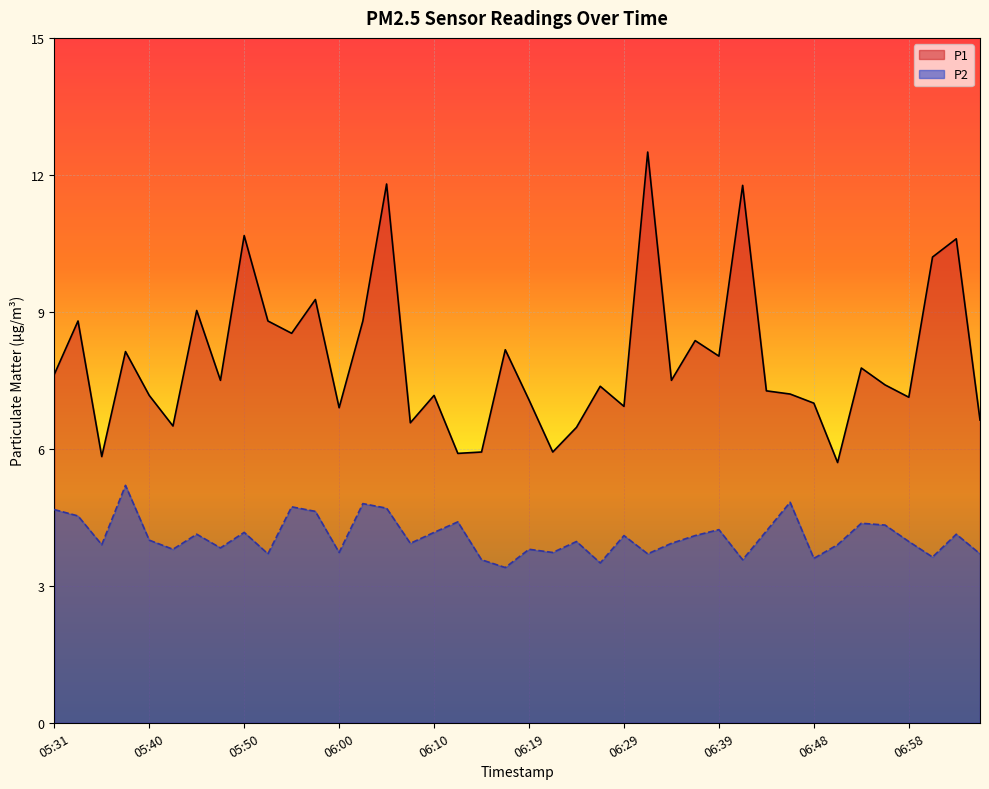

Which label corresponds to the largest value in the chart?

06:31